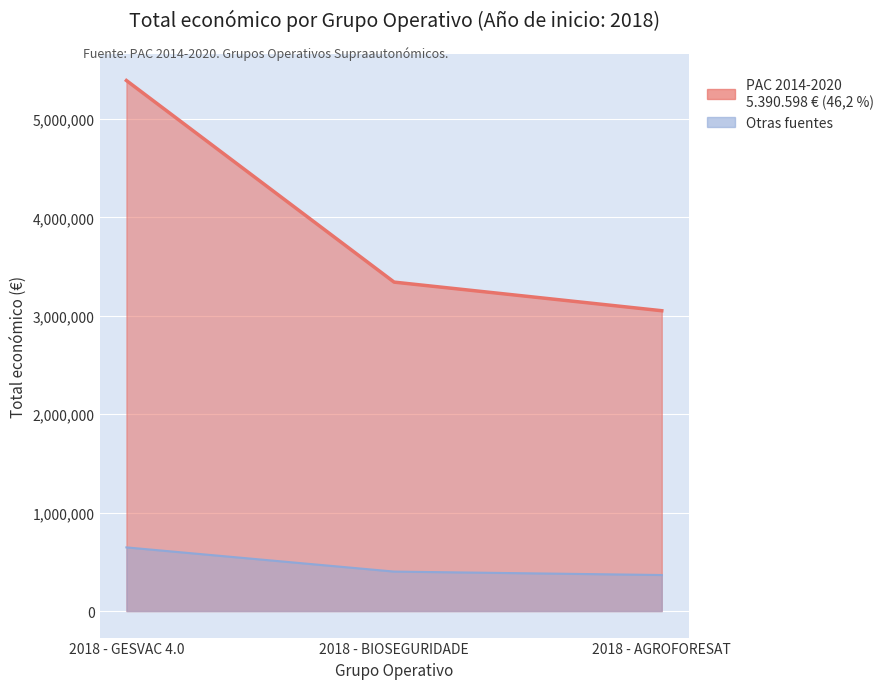

What is the minimum value shown in the chart?

3051573